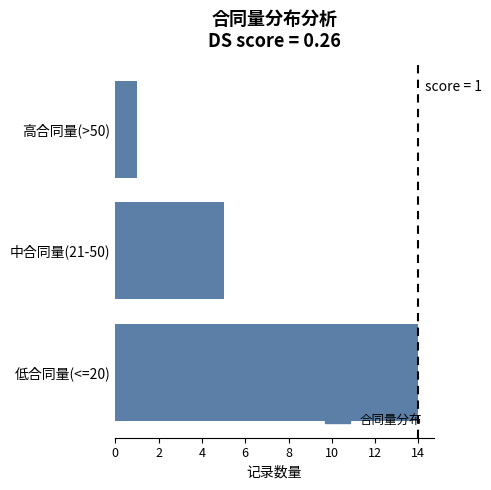

Where is the data nearest to the value 7?

中合同量(21-50)